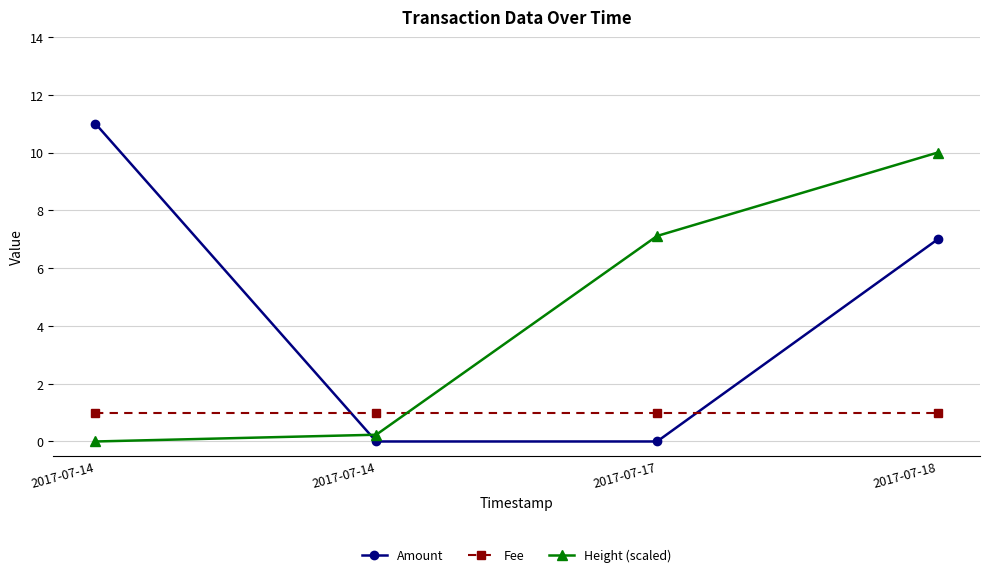

Where does the Amount series first go above 7?

2017-07-14